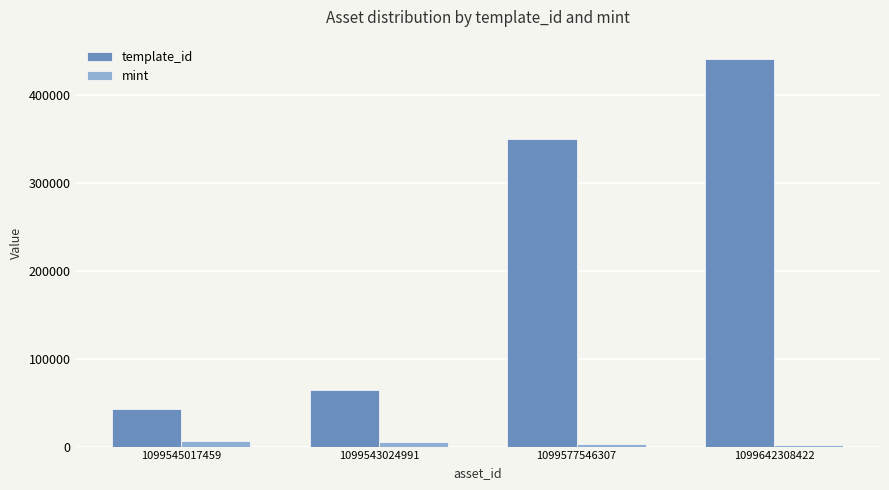

What are all the series names shown in the legend?

template_id, mint